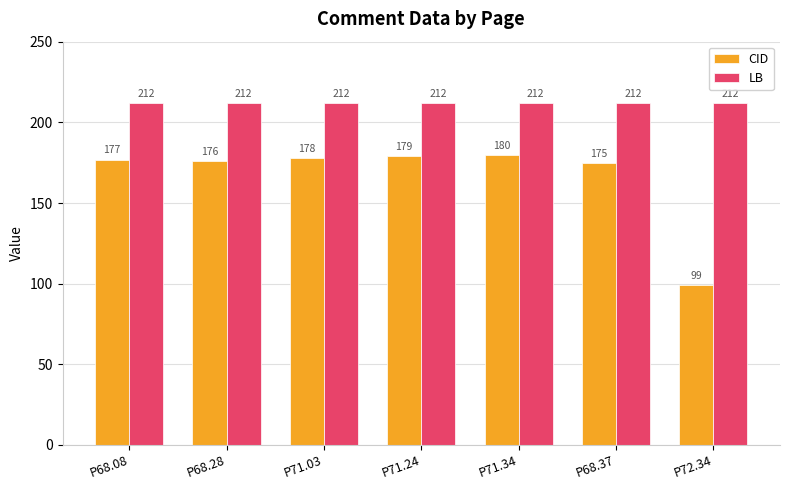

What is the average value of the CID series?

166